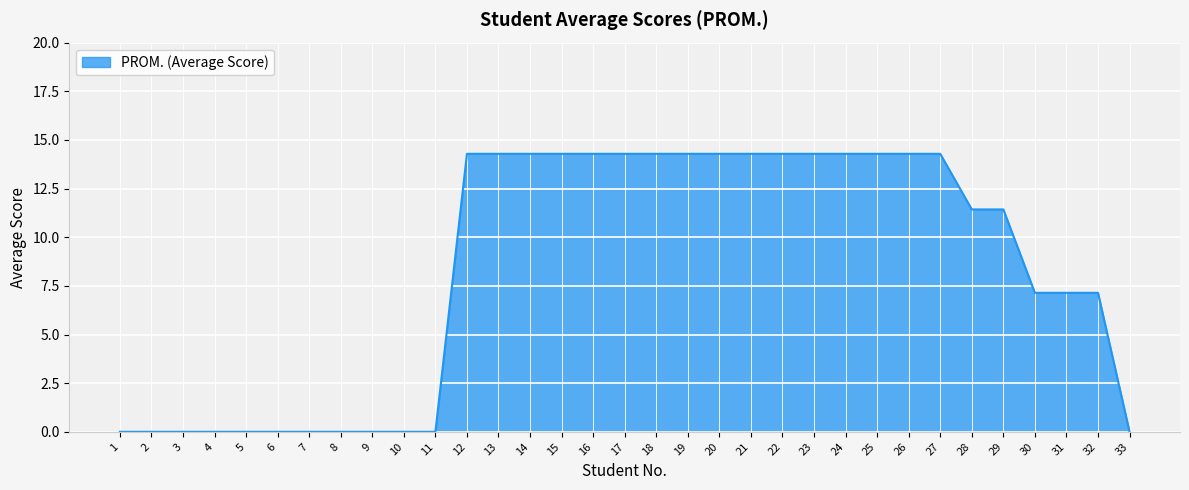

What is the change in value from 3 to 27?

+14.3